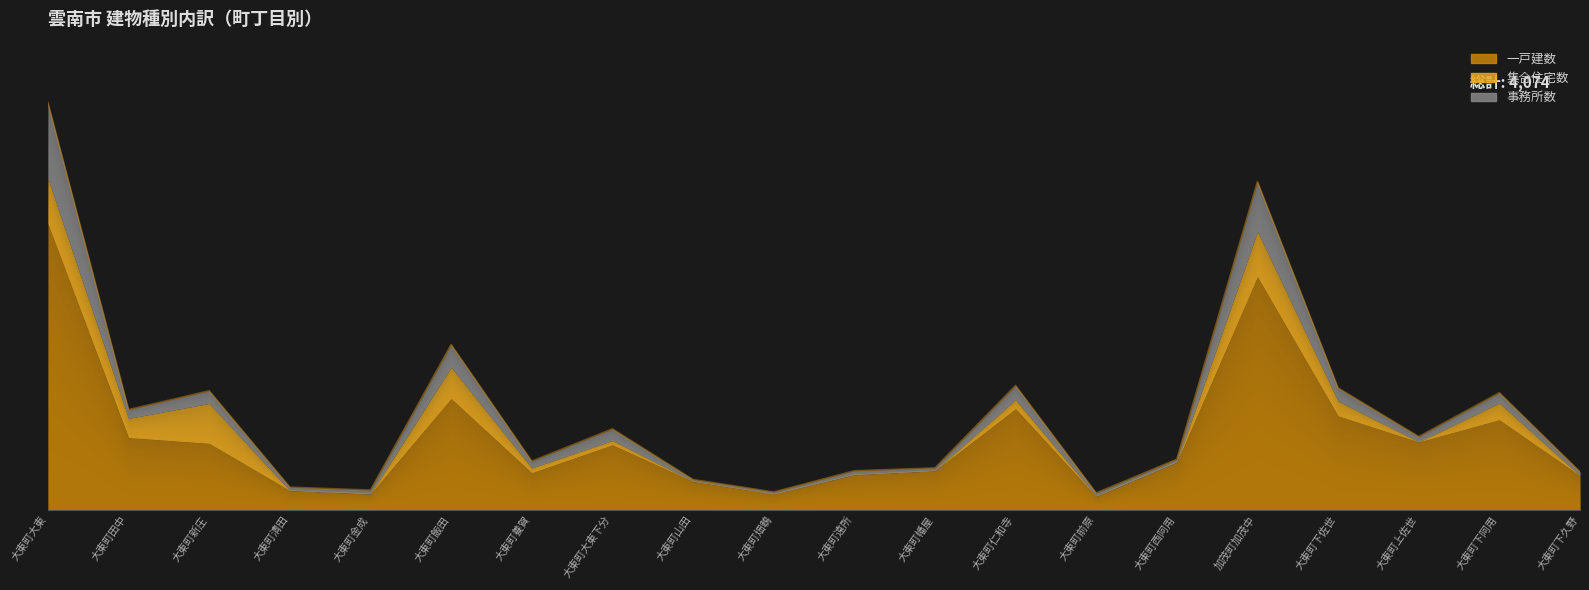

What is the sum of the 一戸建数 values at 大東町西阿用 and 大東町田中?

249